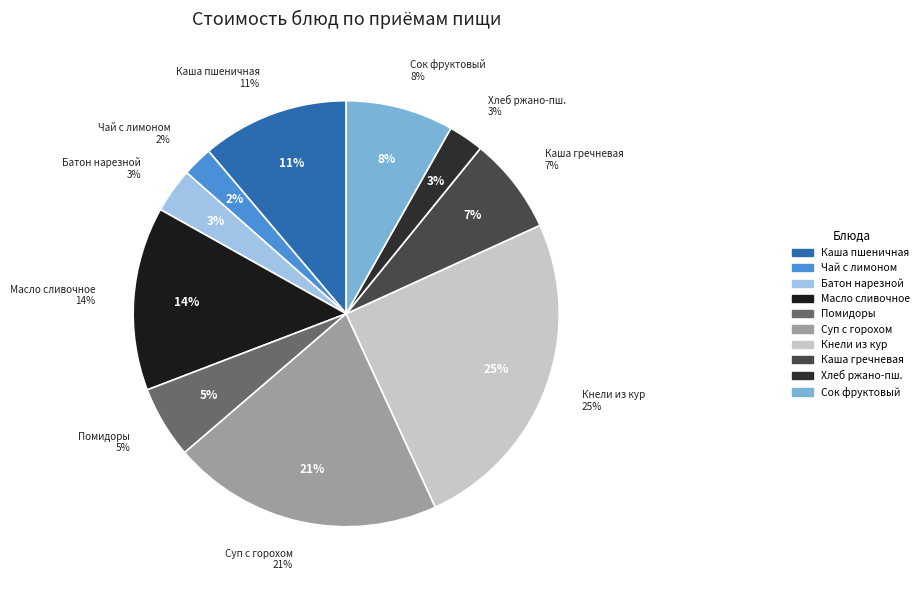

To the nearest percent, what is the combined percentage of Суп картофельный с горохом и мясом and Батон нарезной?

24%